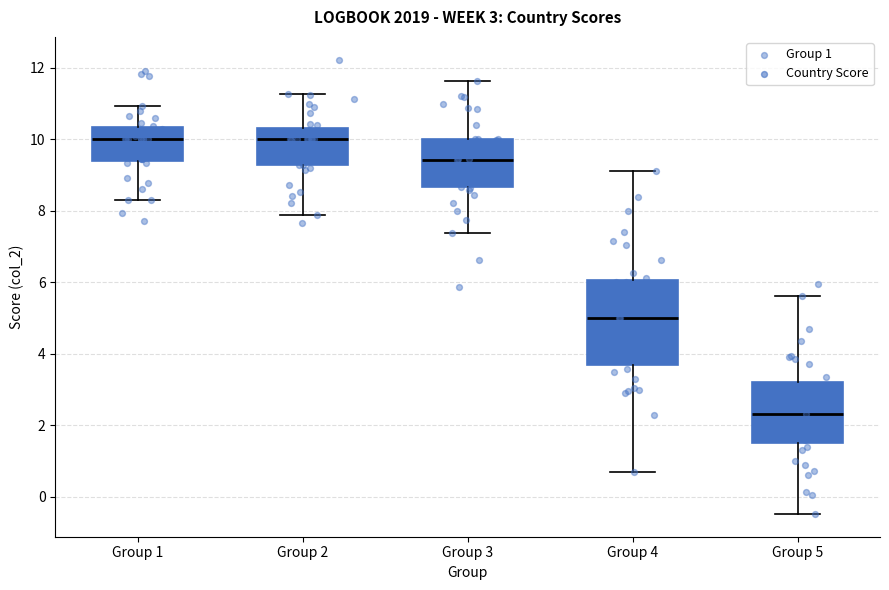

Which box's median line is the lowest?

Group 5